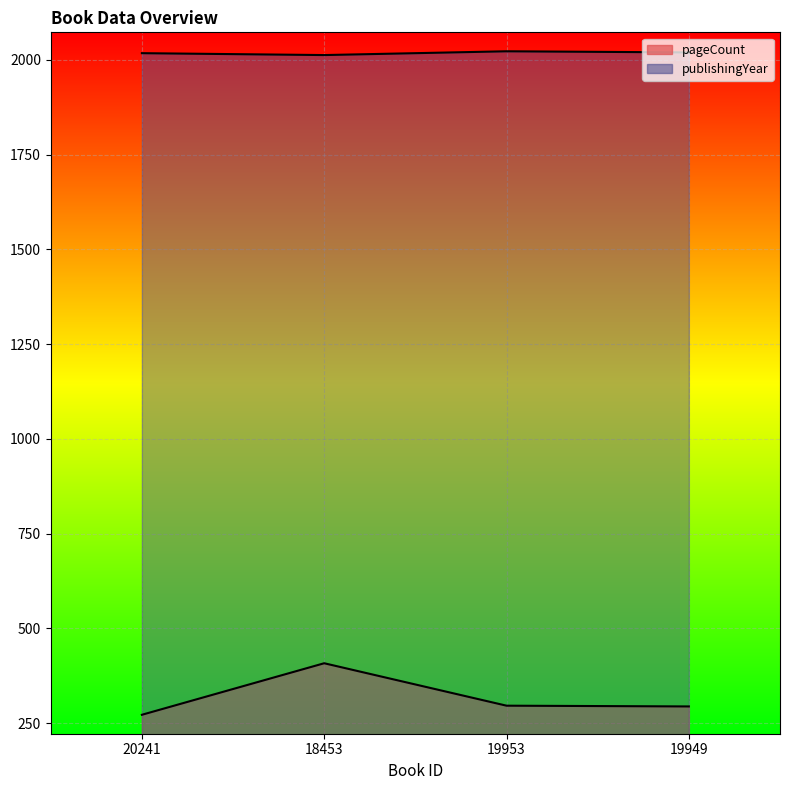

Is the value of publishingYear at 18453 greater than the value of pageCount at 19949?

Yes